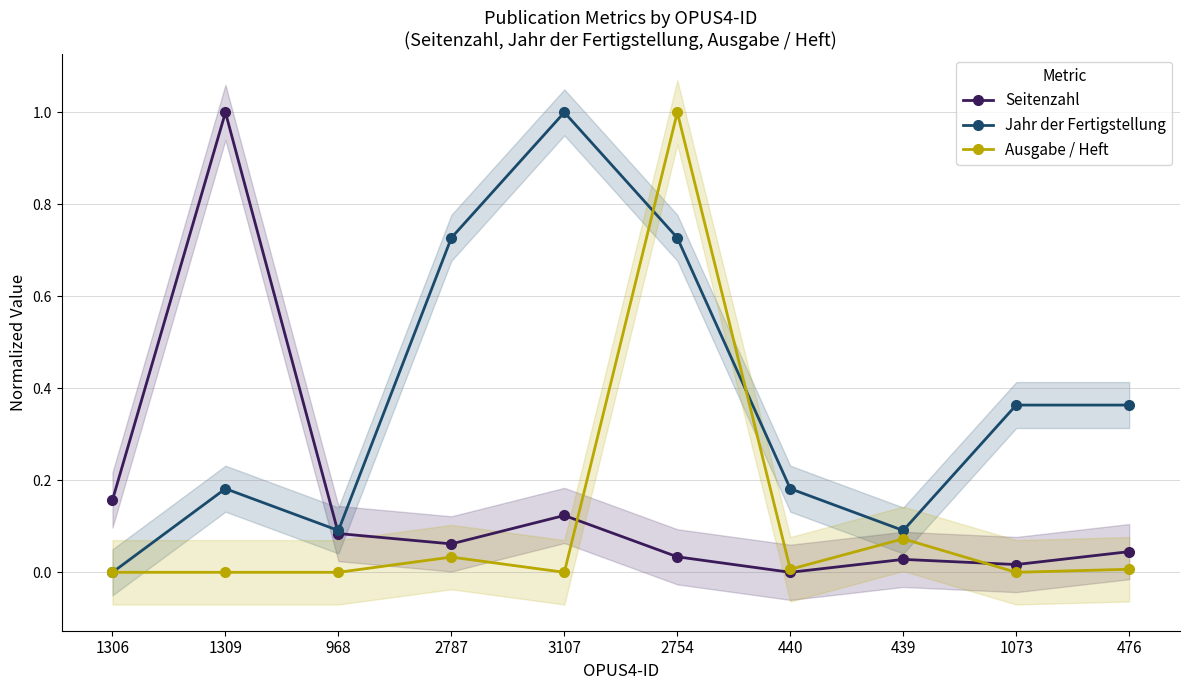

Is the value of Seitenzahl at 476 greater than the value of Jahr der Fertigstellung at 476?

No